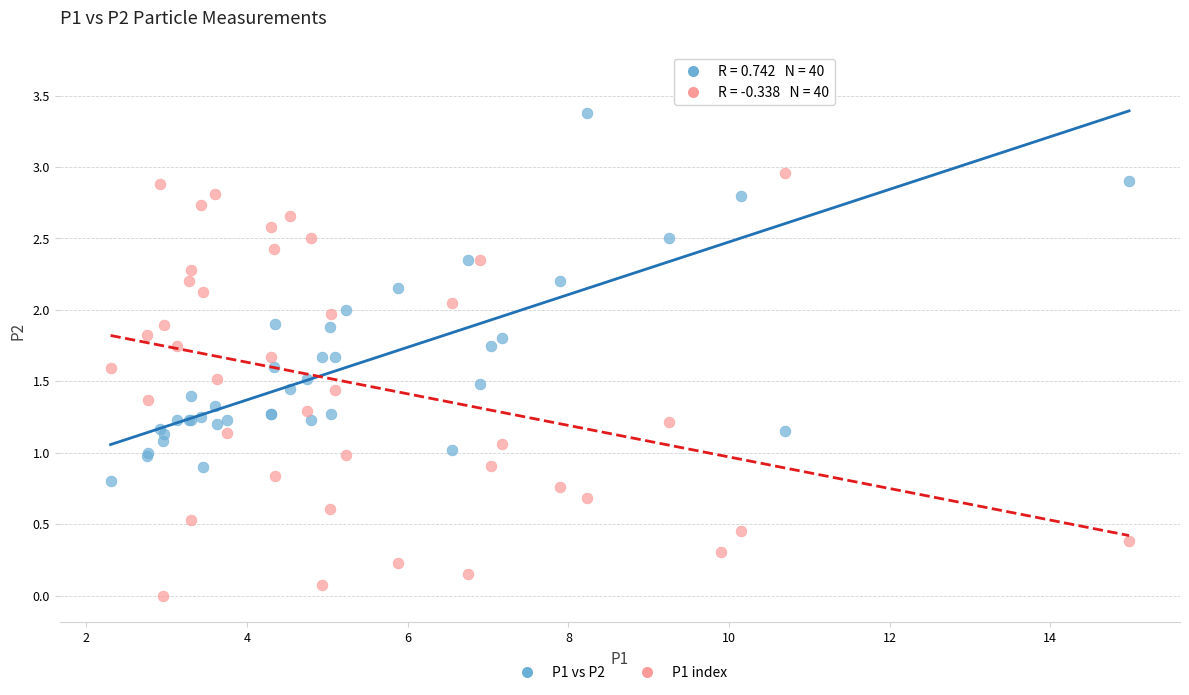

What are all the series names shown in the legend?

P1 vs P2, P1 index